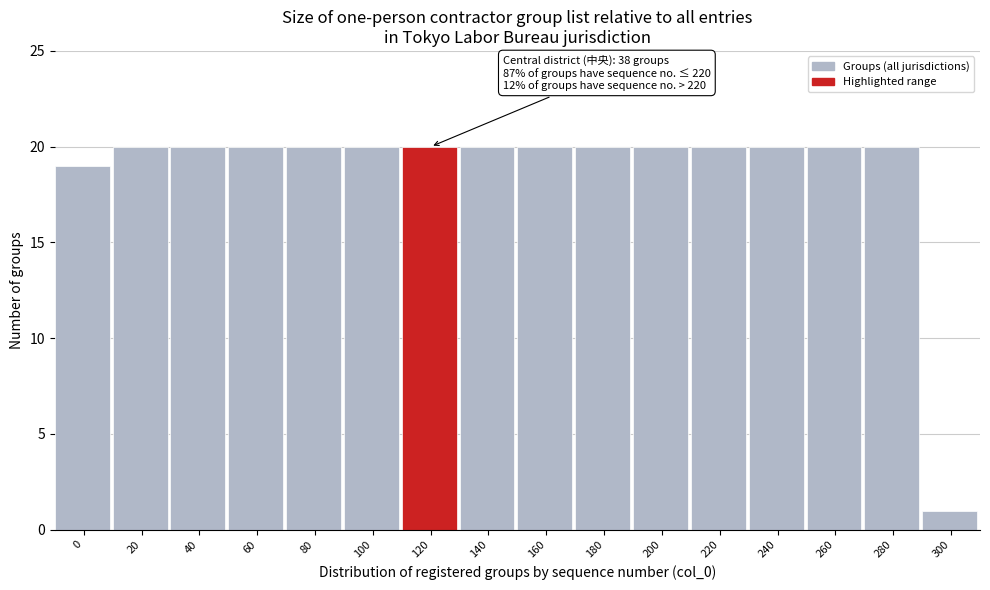

Reading left to right, extract all data points from this chart.

0=19	20=20	40=20	60=20	80=20	100=20	120=20	140=20	160=20	180=20	200=20	220=20	240=20	260=20	280=20	300=1